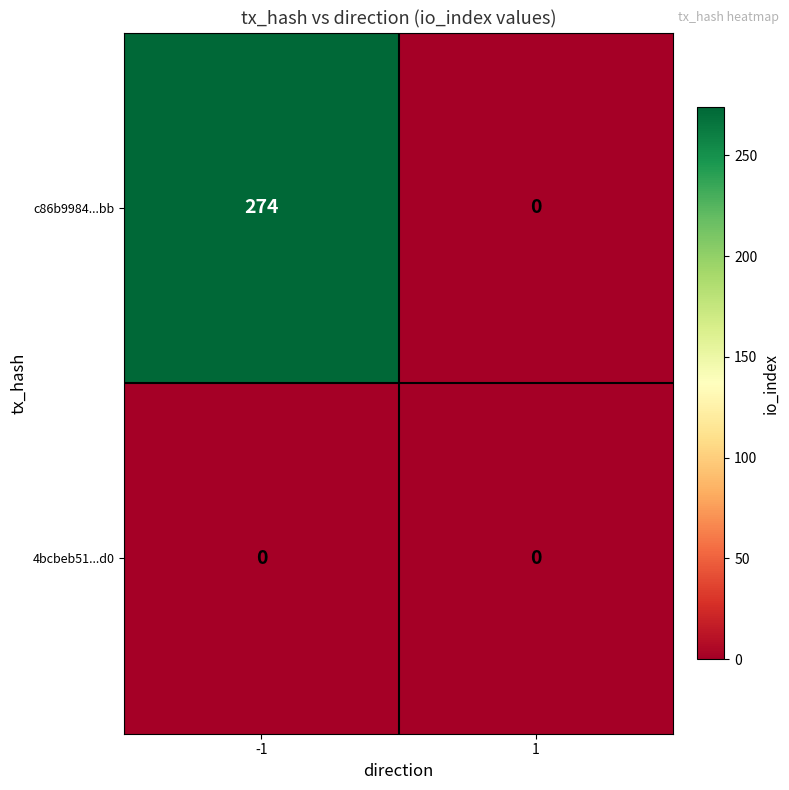

At how many categories does at least one series exceed 193?

1